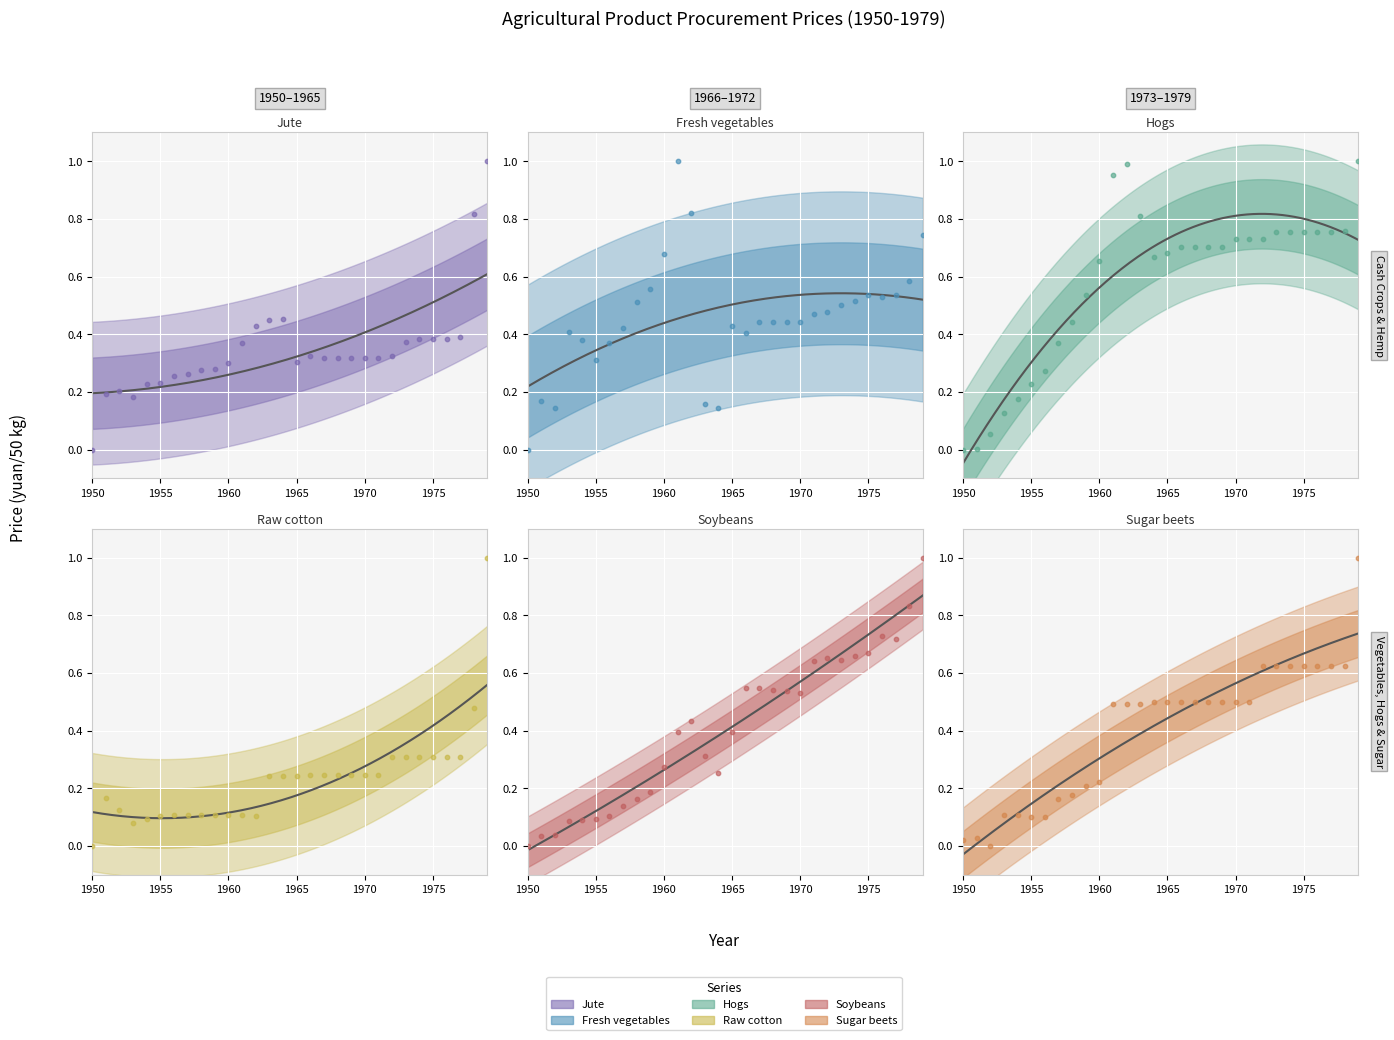

At how many categories does at least one series exceed 0?

30